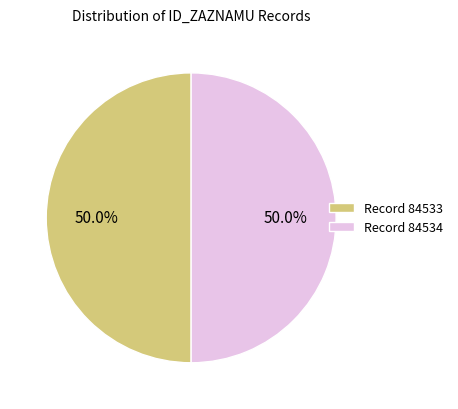

Is the sum of Record 84533 and Record 84534 greater than half?

Yes